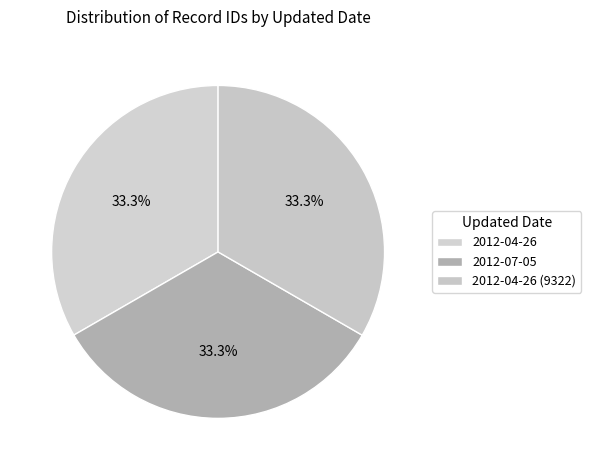

Which category has the biggest portion of the pie?

2012-04-26 (9322)